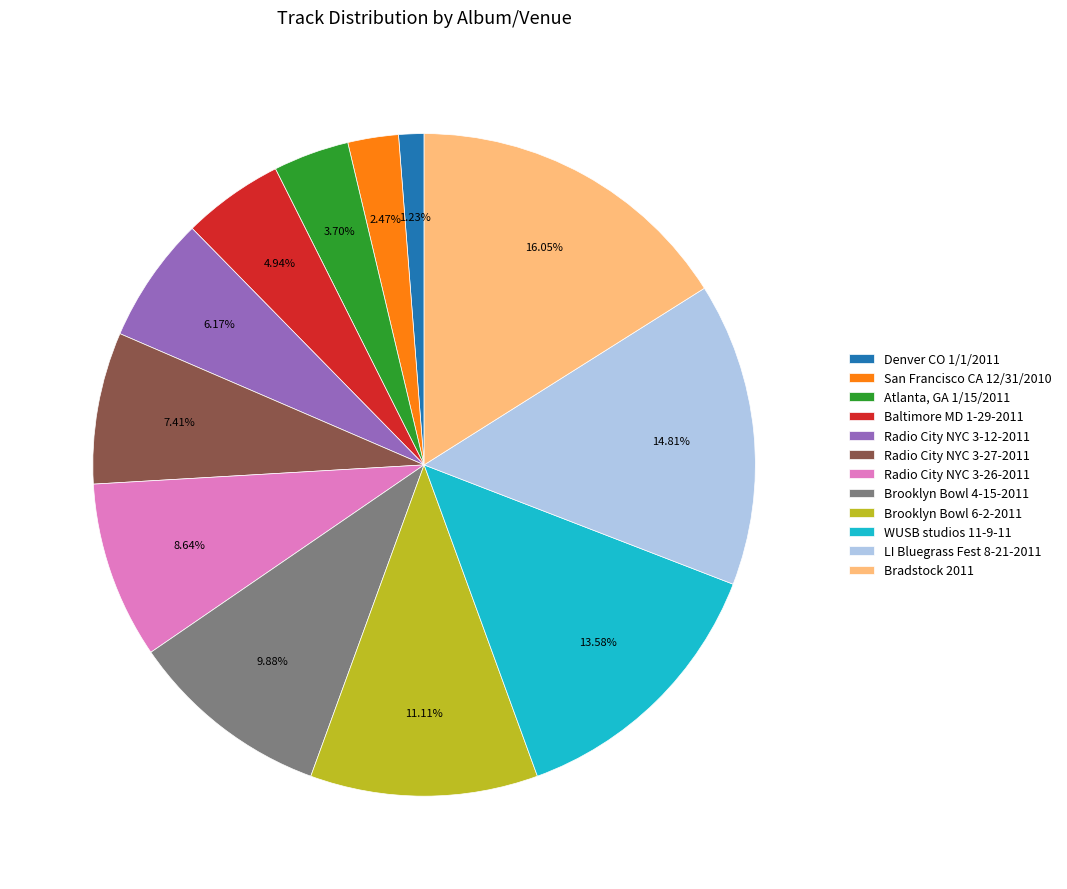

Which slice is the smallest?

Denver CO 1/1/2011